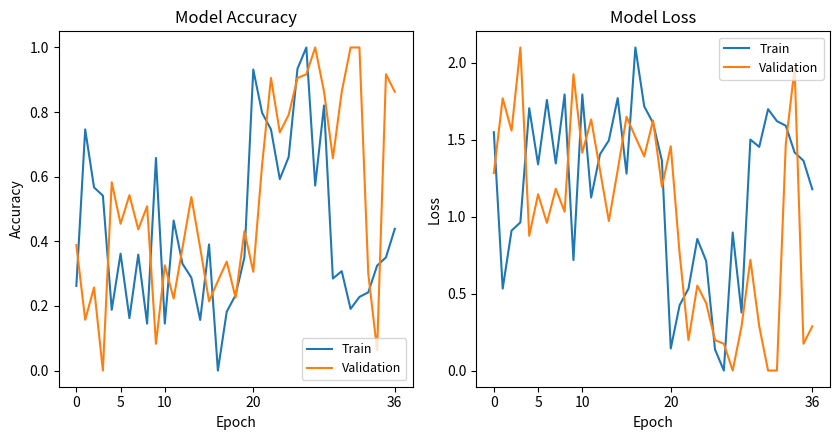

What is the average value of the Validation series?

1.0